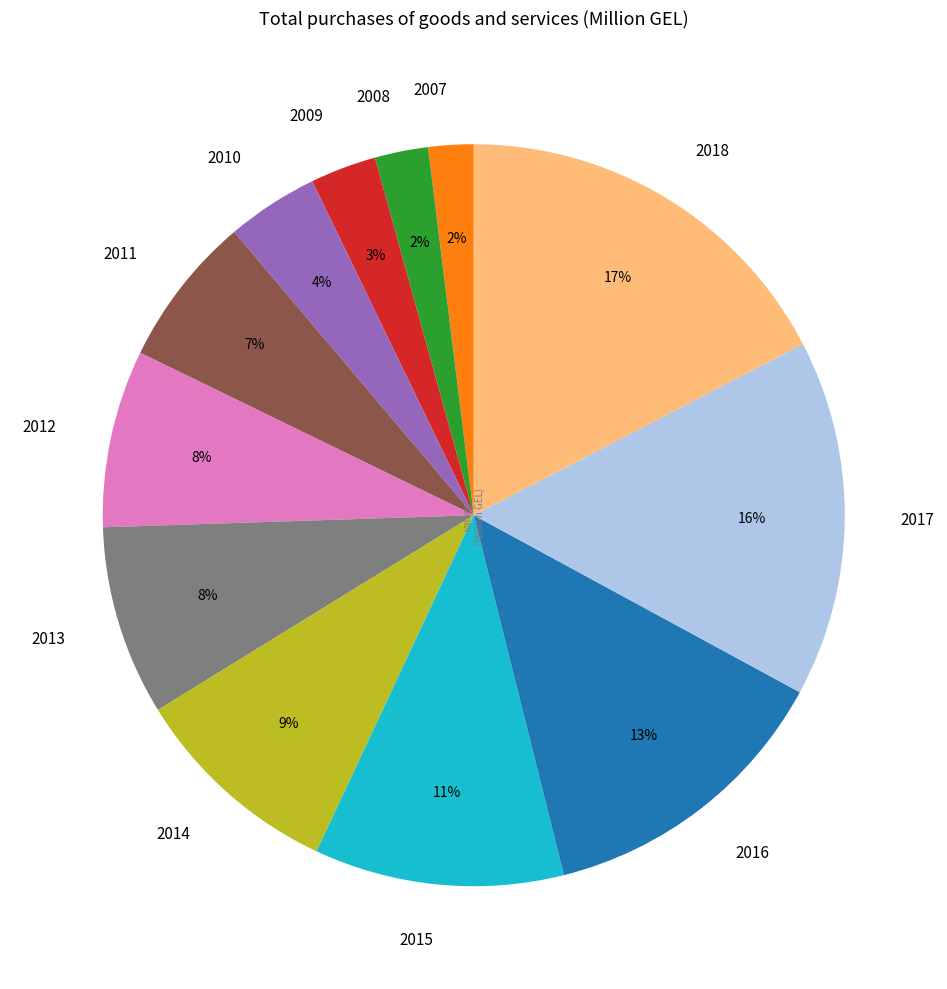

To the nearest percent, what portion does 2015 represent?

11%